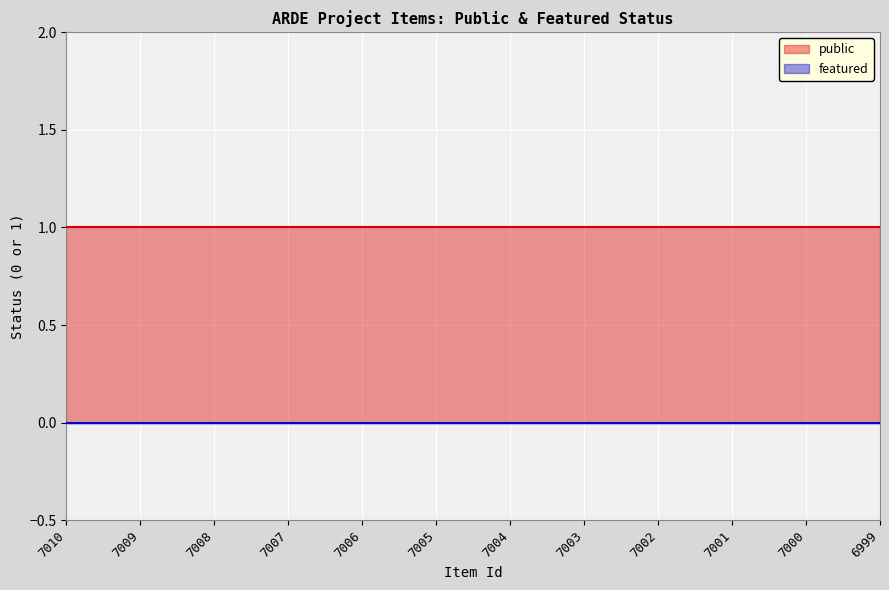

What are all the series names shown in the legend?

public, featured